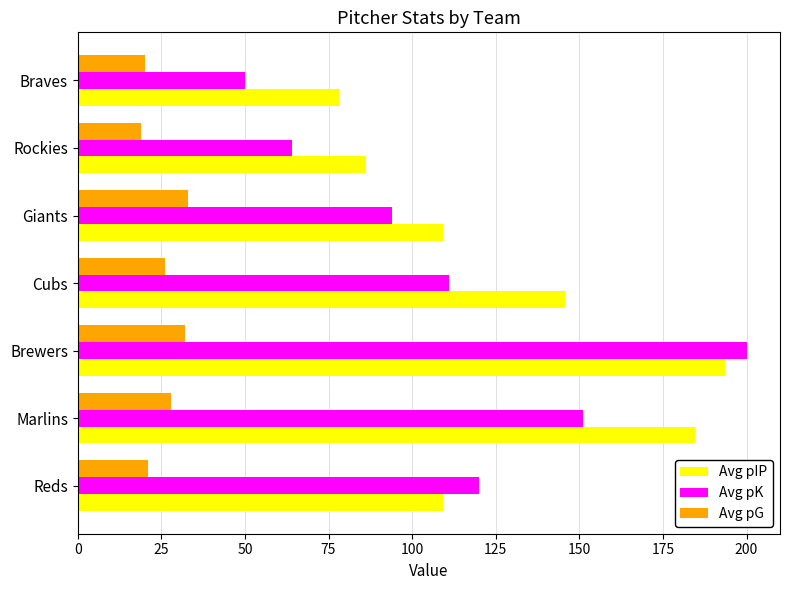

Which series has the largest range (max minus min)?

Avg pK